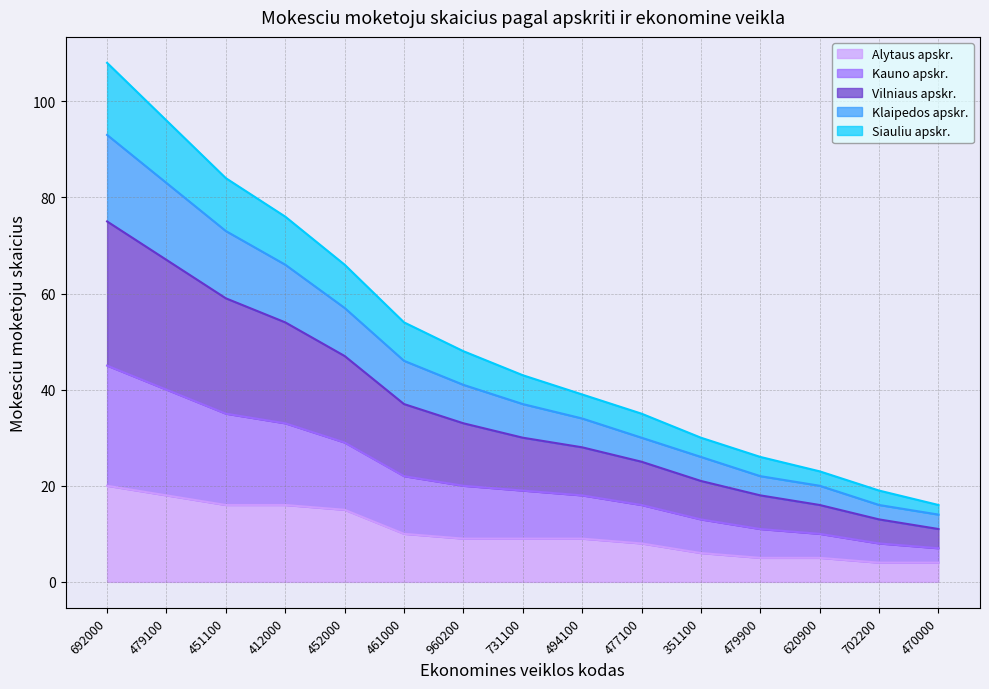

Is it true that Alytaus apskr. equals 9 at 494100?

True